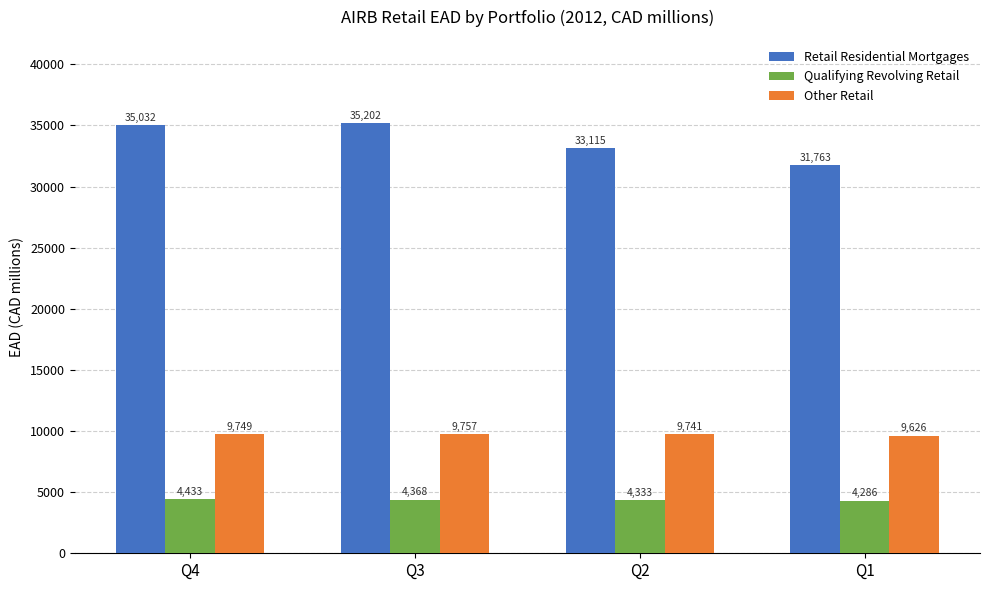

Which series has the widest spread of values?

Retail Residential Mortgages